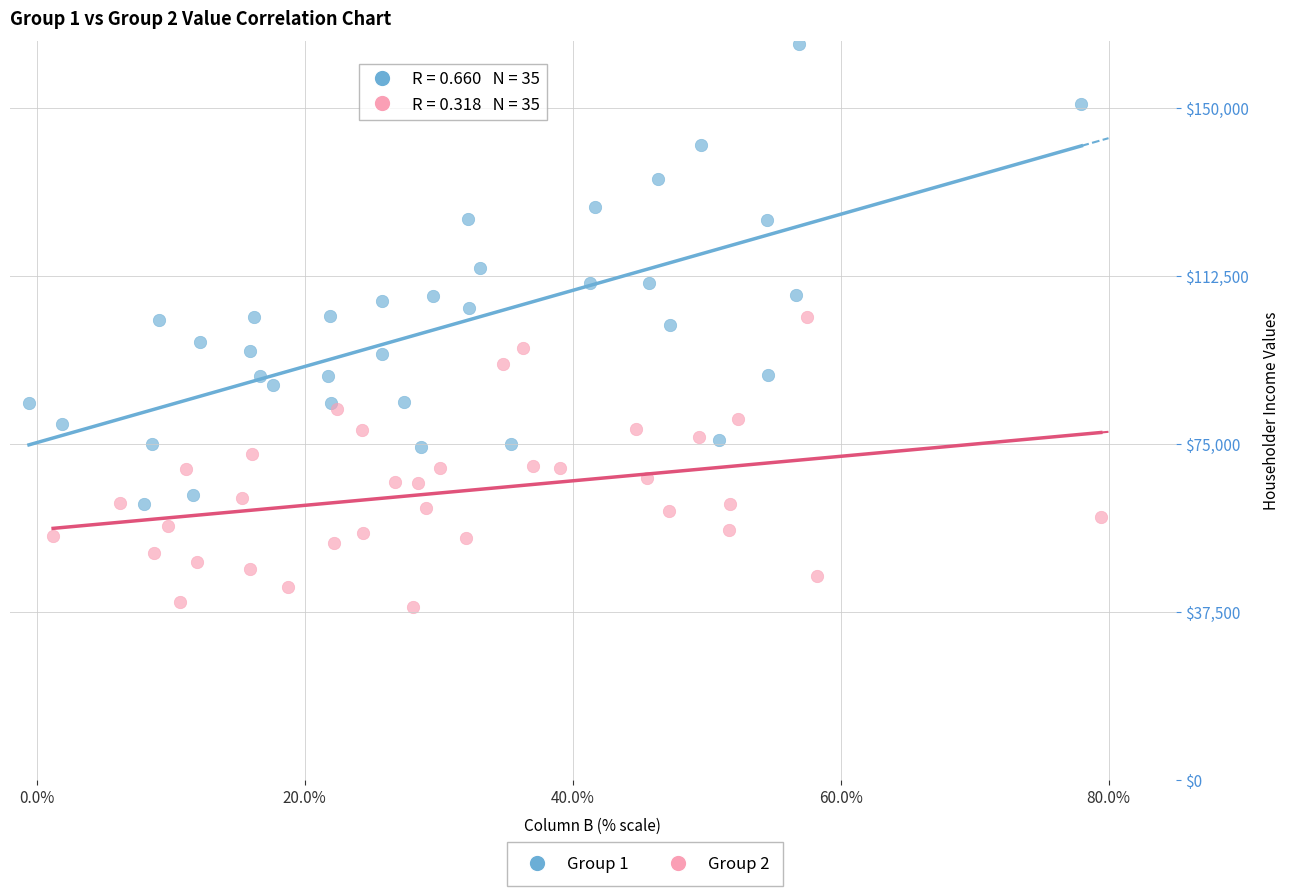

Which series has the largest Y range (max minus min)?

Group 1